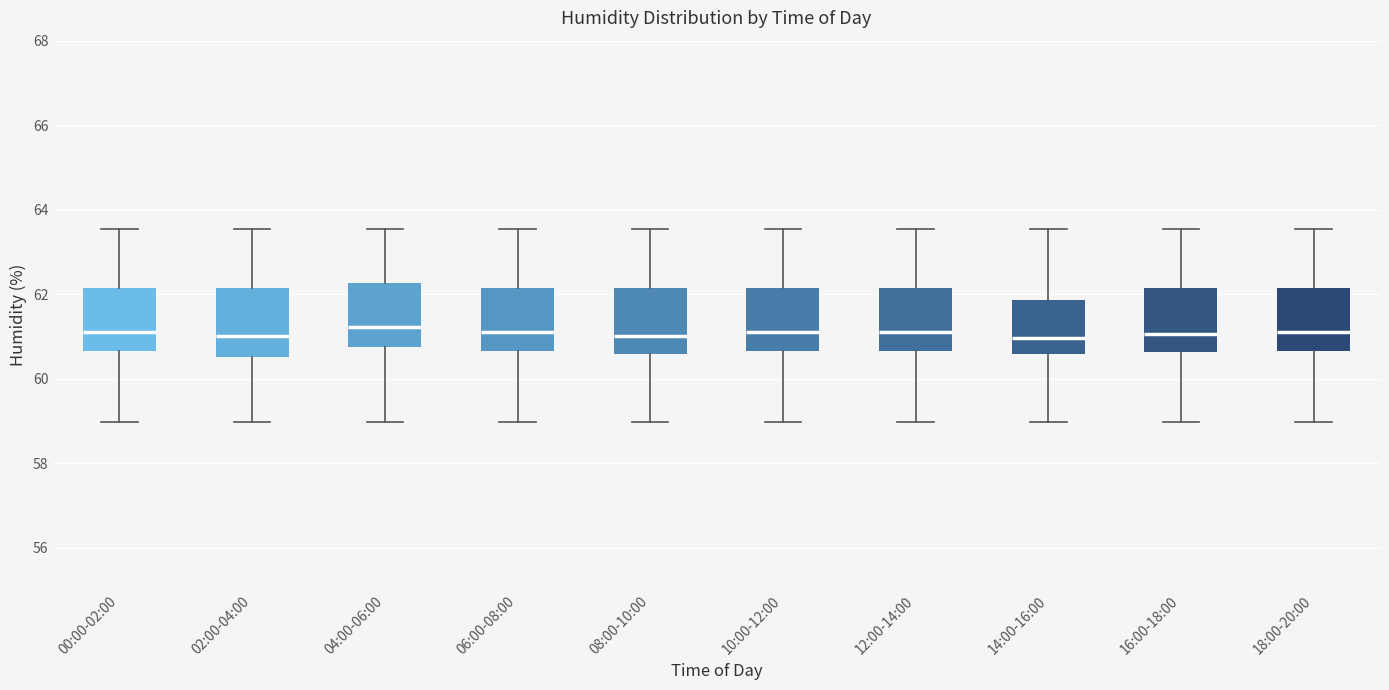

Where is the upper edge of the box for 16:00-18:00 on the y-axis? The values are not printed on the chart, so give them approximately, as read against the axis.

62.2